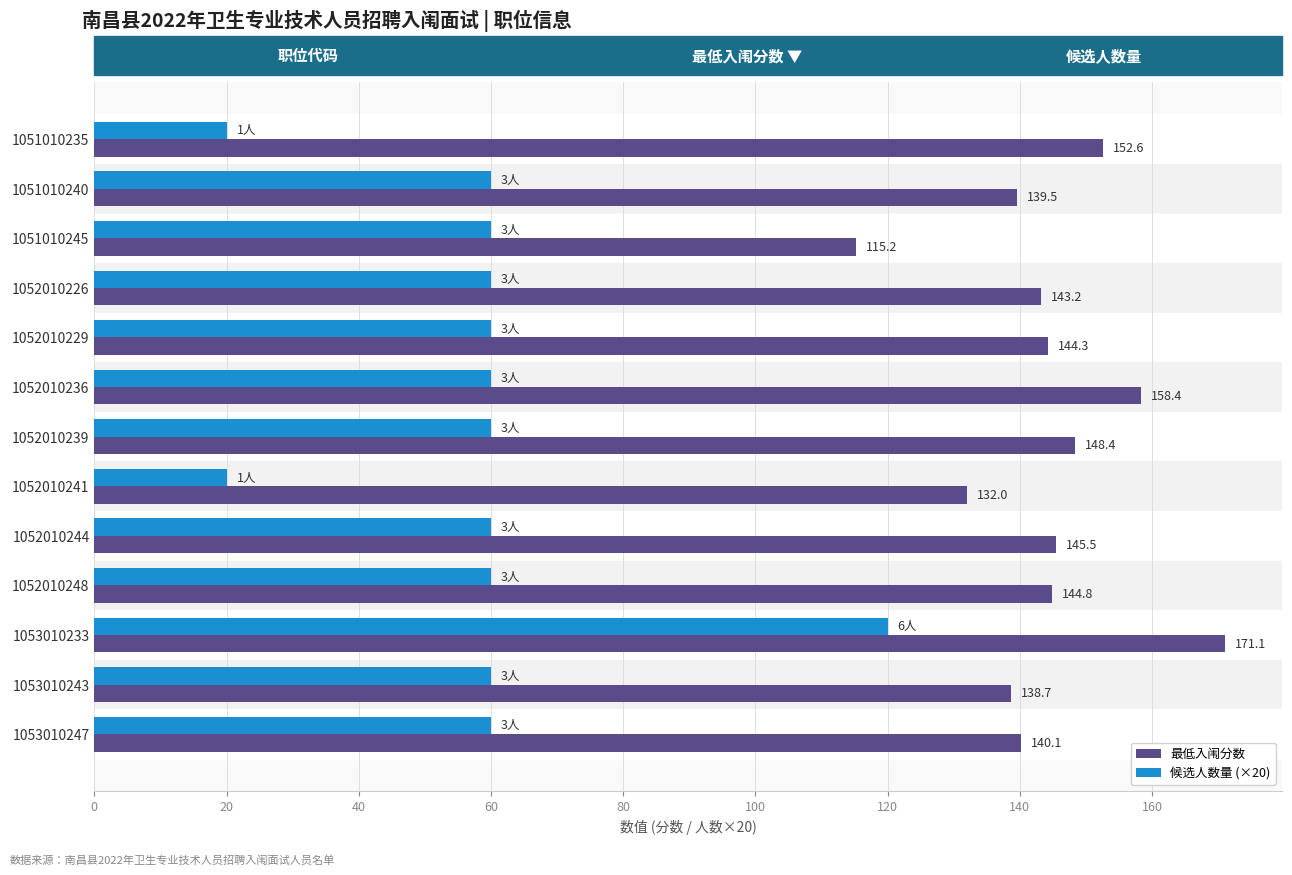

True or false: 候选人数量 (×20) has a value of 83.4 at 1053010233.

False